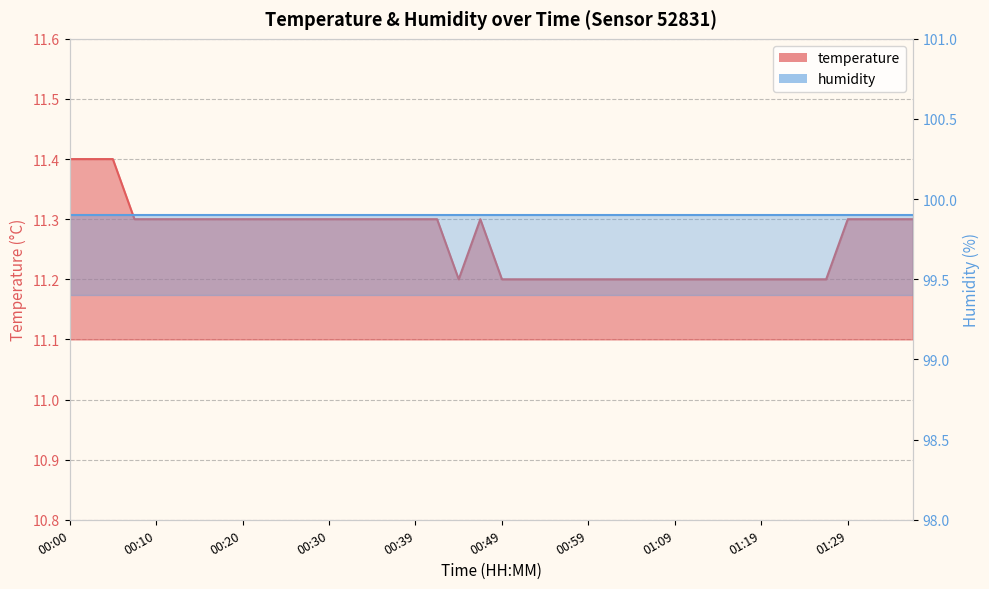

Which has a higher value, 00:22 or 00:47?

00:22